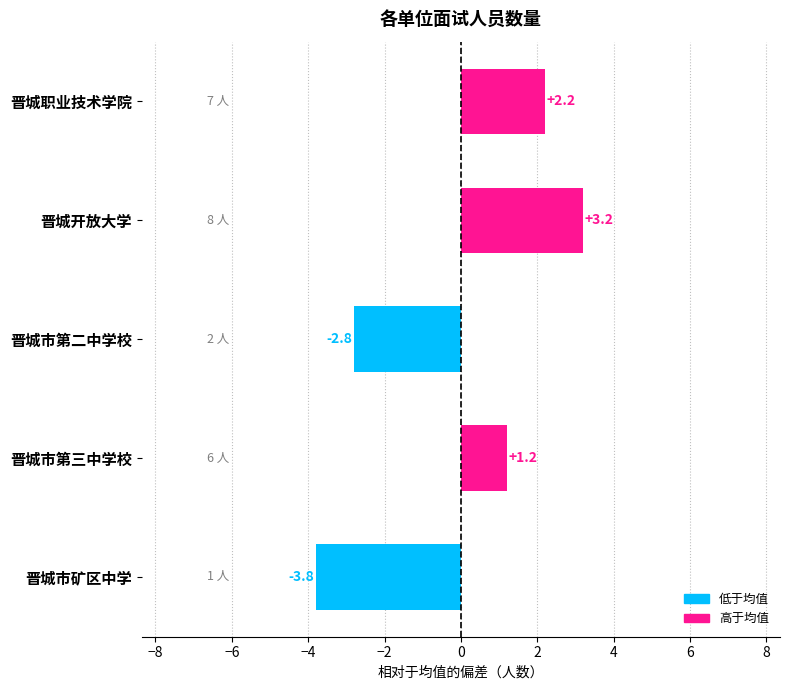

List the labels in order of value, smallest first.

晋城市矿区中学, 晋城市第二中学校, 晋城市第三中学校, 晋城职业技术学院, 晋城开放大学